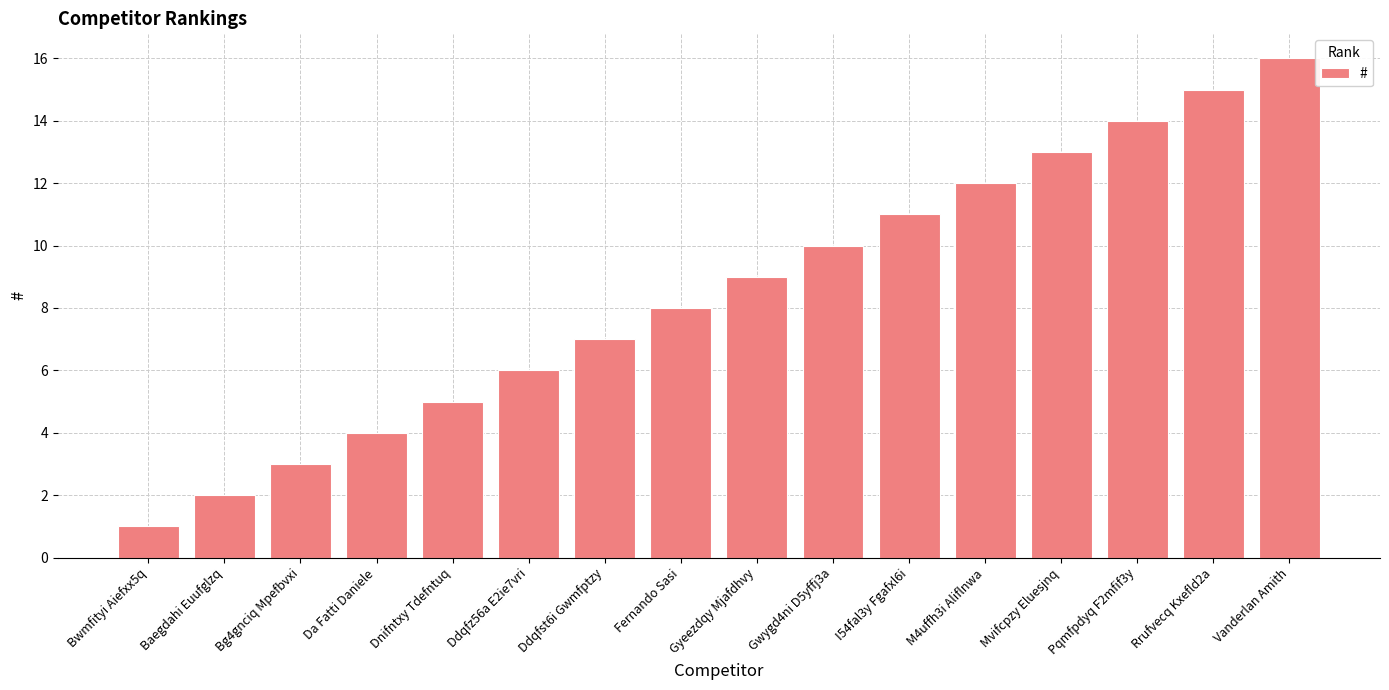

What is the sum of all values?

136